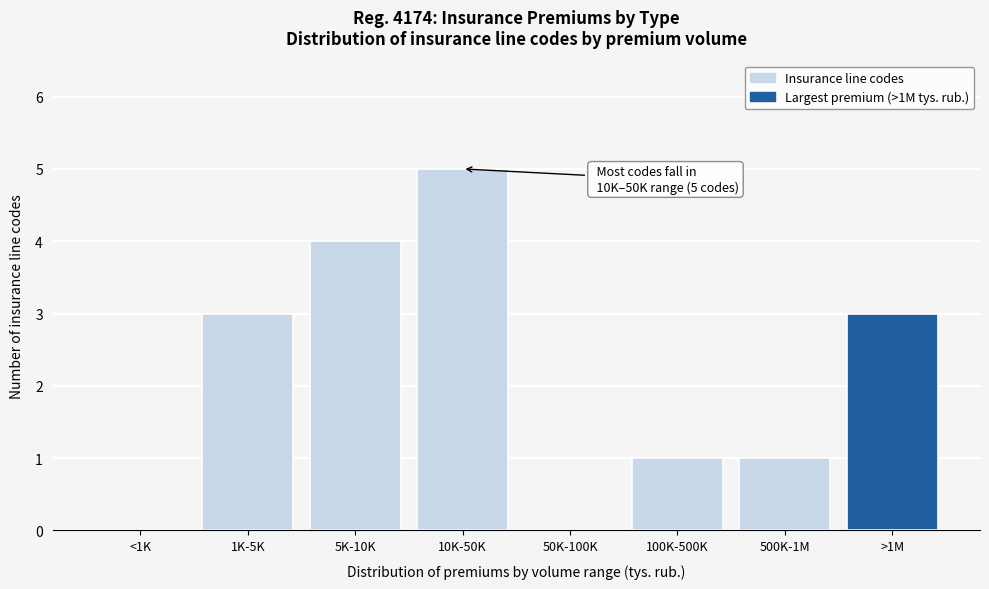

Reading left to right, transcribe all the data shown in this chart.

<1K=0	1K-5K=3	5K-10K=4	10K-50K=5	50K-100K=0	100K-500K=1	500K-1M=1	>1M=3